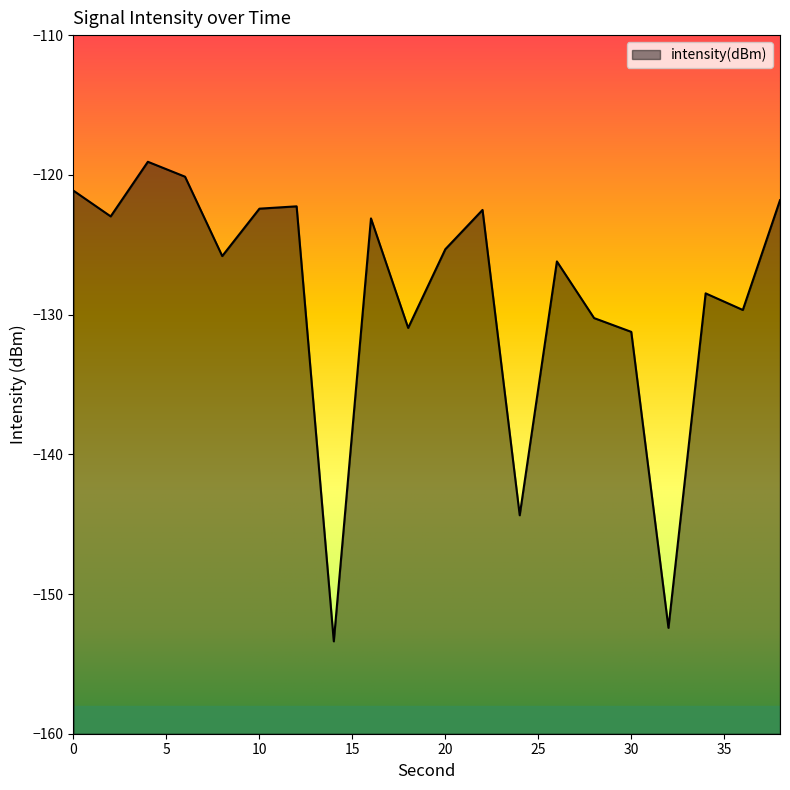

Rank the categories by value from highest to lowest.

4, 6, 0, 38, 12, 10, 22, 2, 16, 20, 8, 26, 34, 36, 28, 18, 30, 24, 32, 14